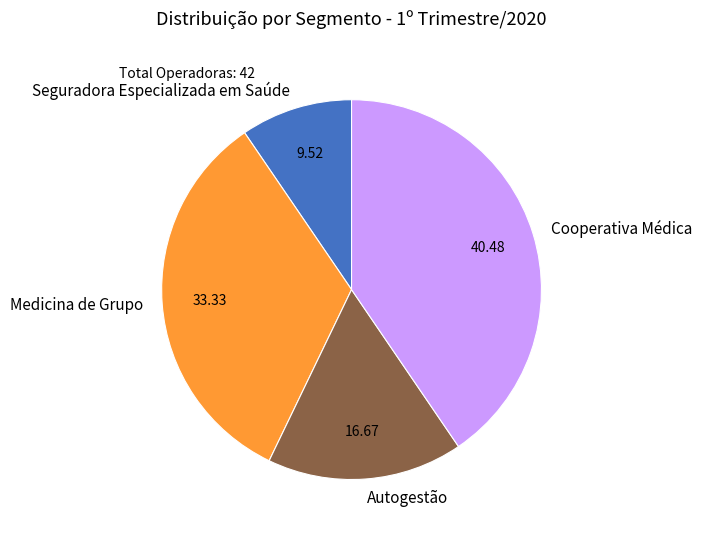

Approximately how many times larger is the value at Seguradora Especializada em Saúde compared to Autogestão?

0.6